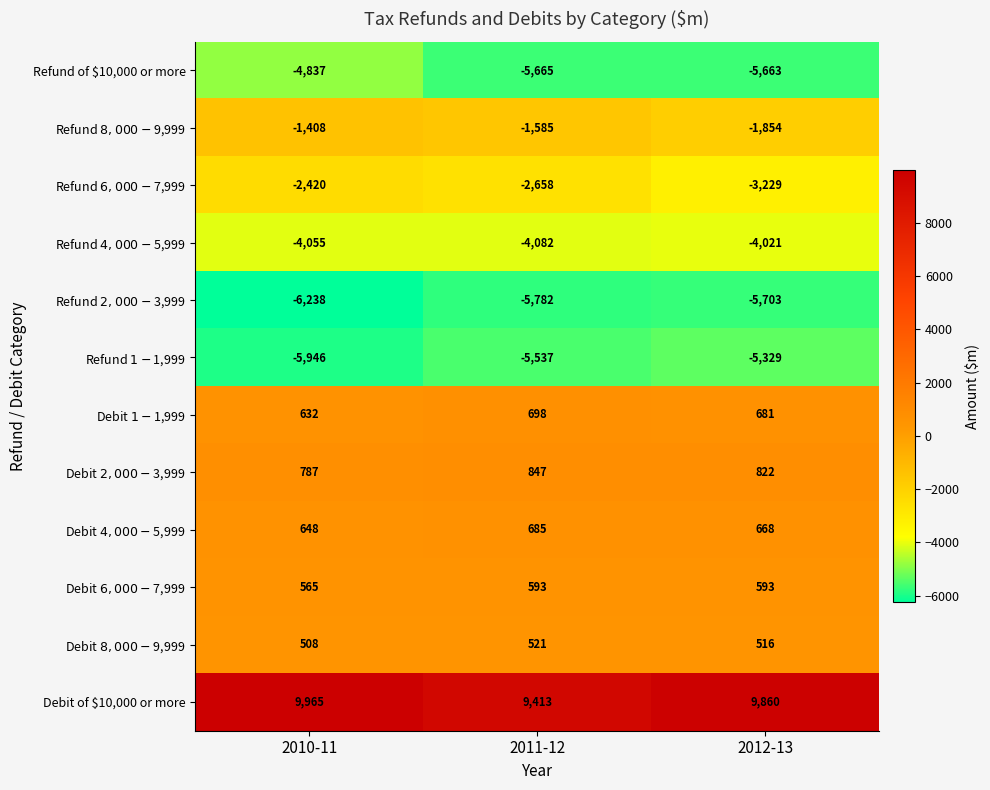

Which series has the largest total across all categories?

Debit of $10,000 or more